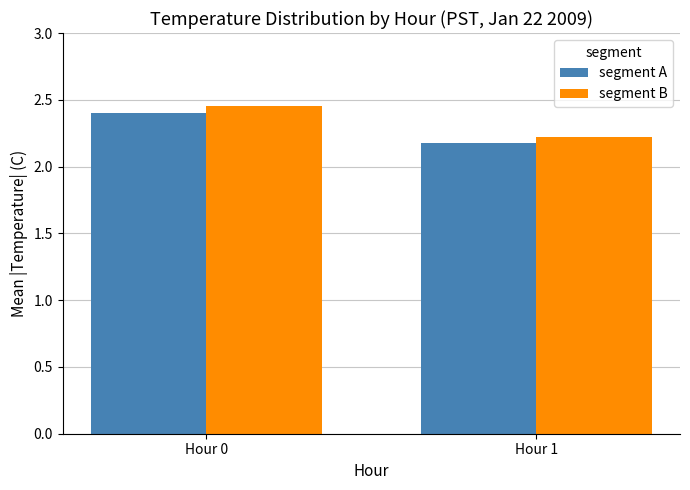

Does the chart contain stacked bars?

No